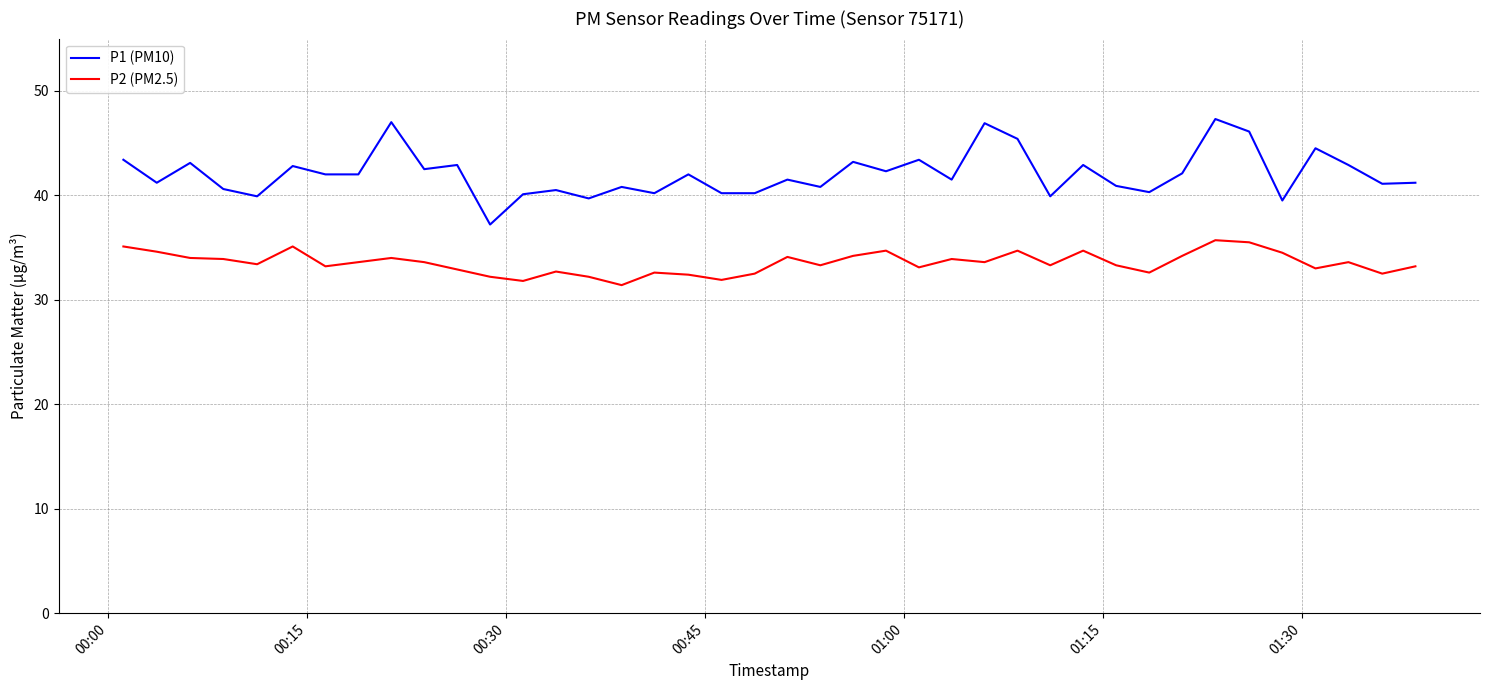

Which series has the largest total across all categories?

P1 (PM10)